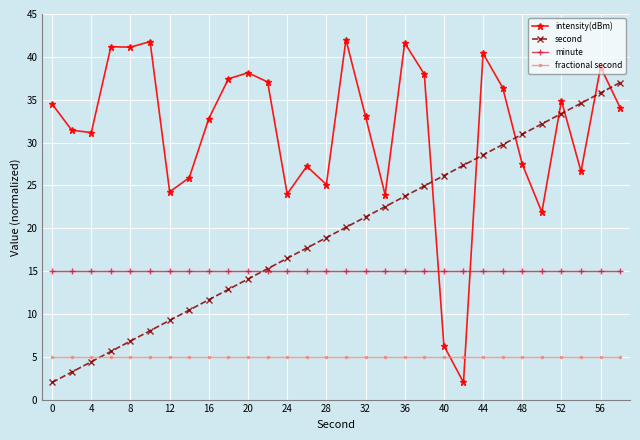

What is the minimum value shown in the chart?

2.0